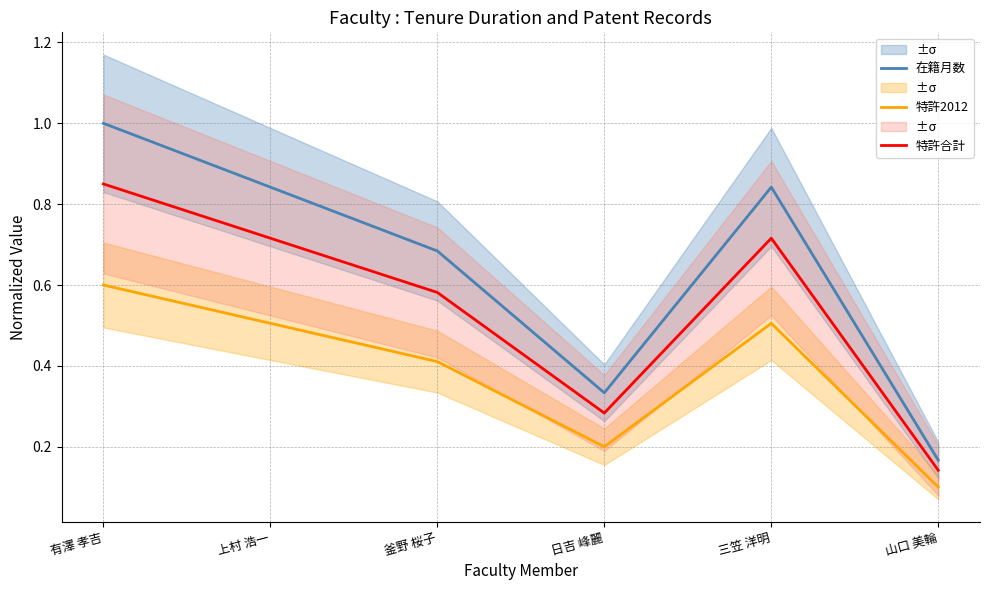

The 在籍月数 series shows 0.5 at 三笠 洋明. True or false?

False